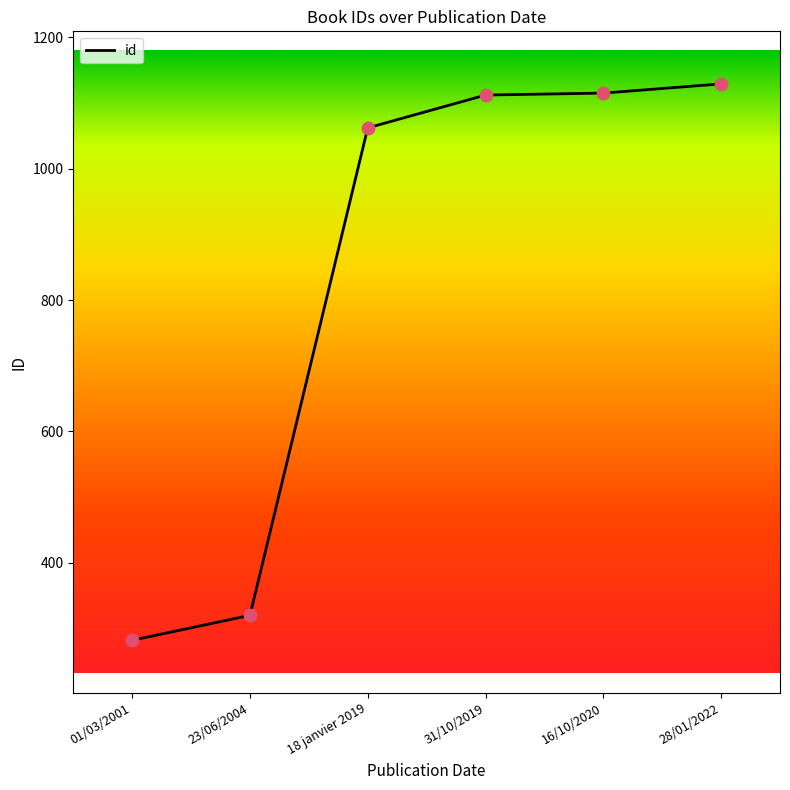

What is the change in value from 18 janvier 2019 to 28/01/2022?

+67